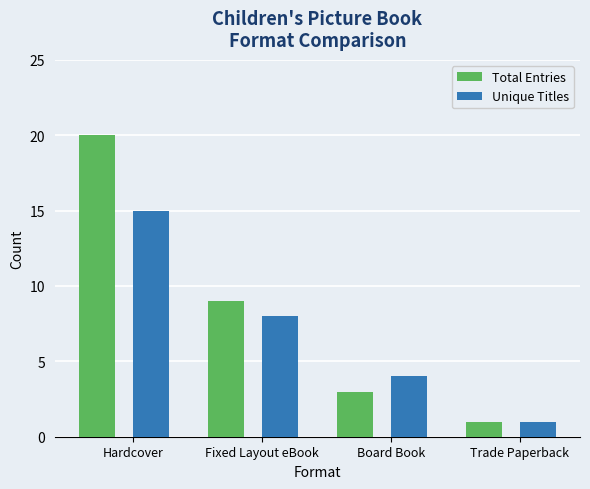

Which category has the lowest value in the Total Entries series?

Trade Paperback